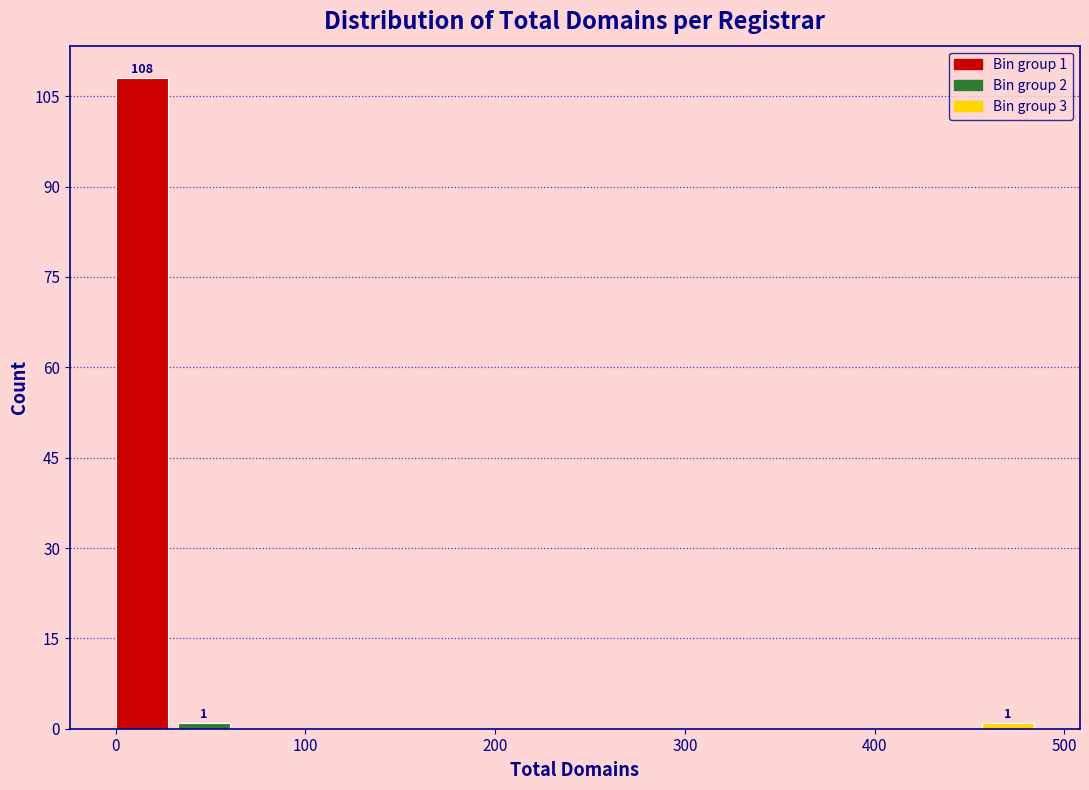

Around what value on the x-axis is the tallest bar? Give the approximate position of its centre, as read against the axis.

10